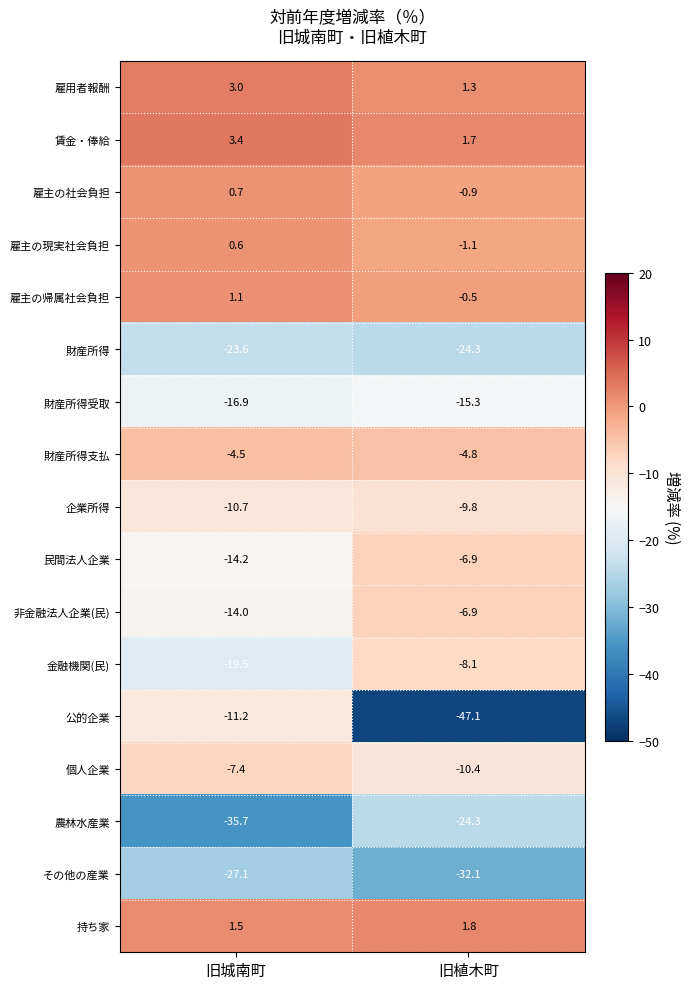

What is the total value across all series at 旧植木町?

-187.7